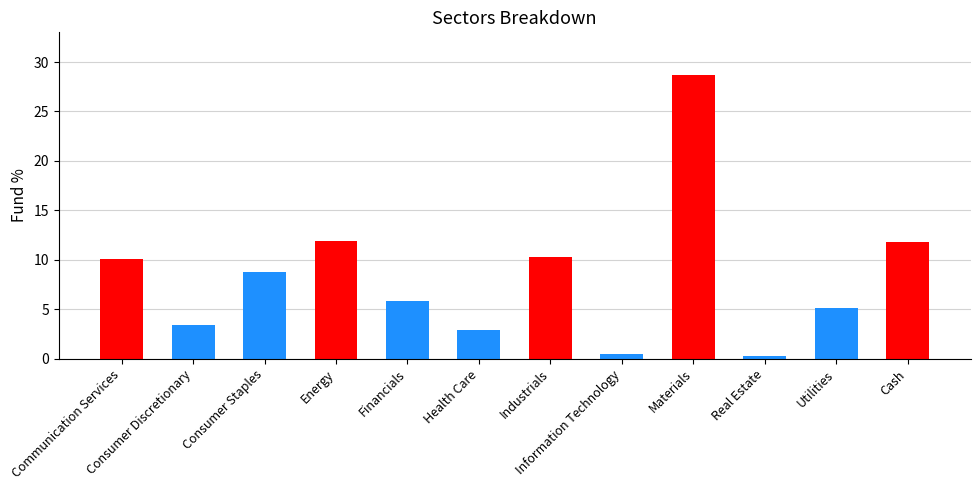

What is the ratio of the value at Health Care to the value at Consumer Discretionary?

0.9